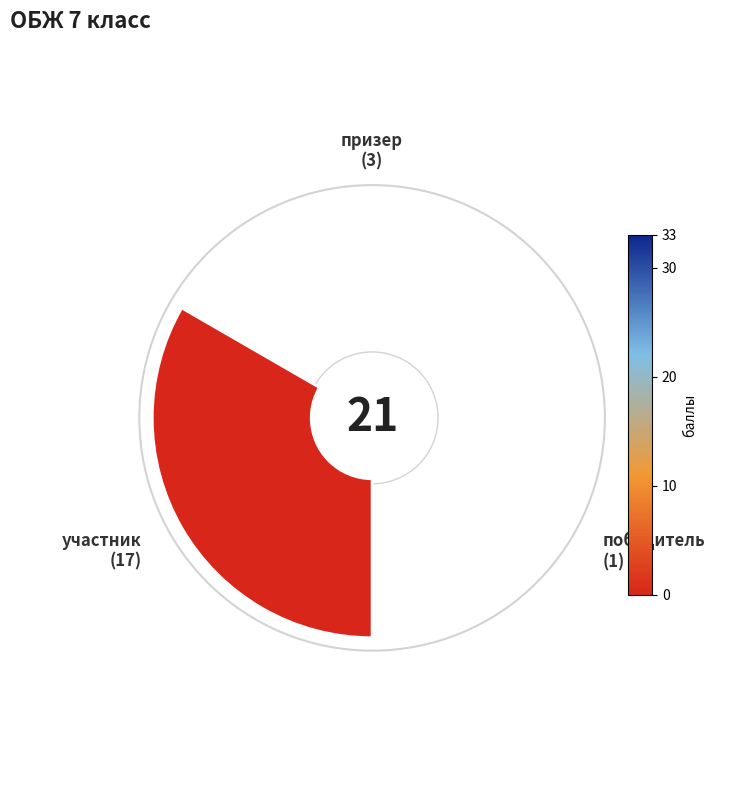

Rank the categories by value from lowest to highest.

победитель, призер, участник